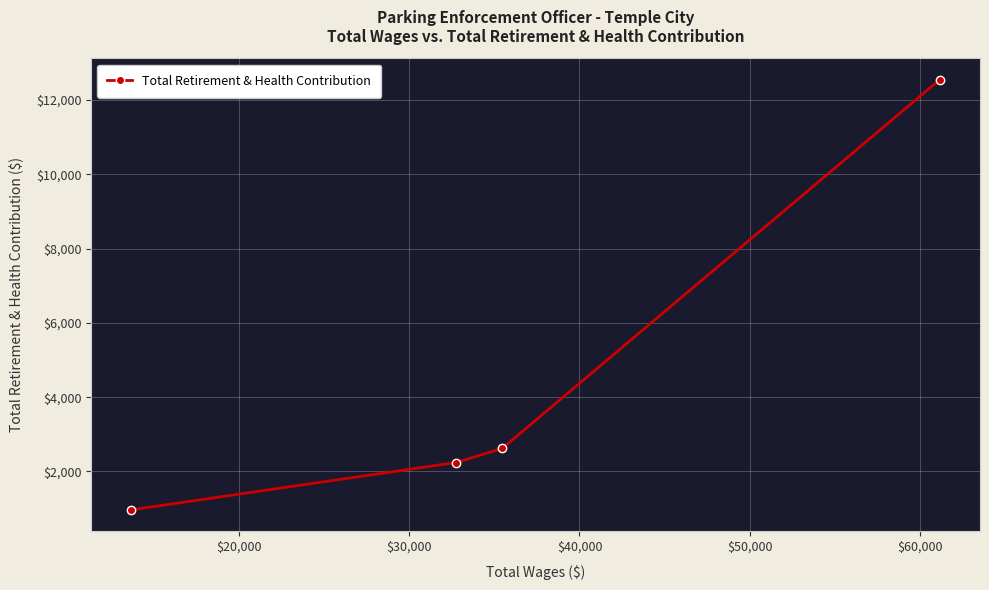

True or false: there are more than 2 points higher than both neighbors.

False